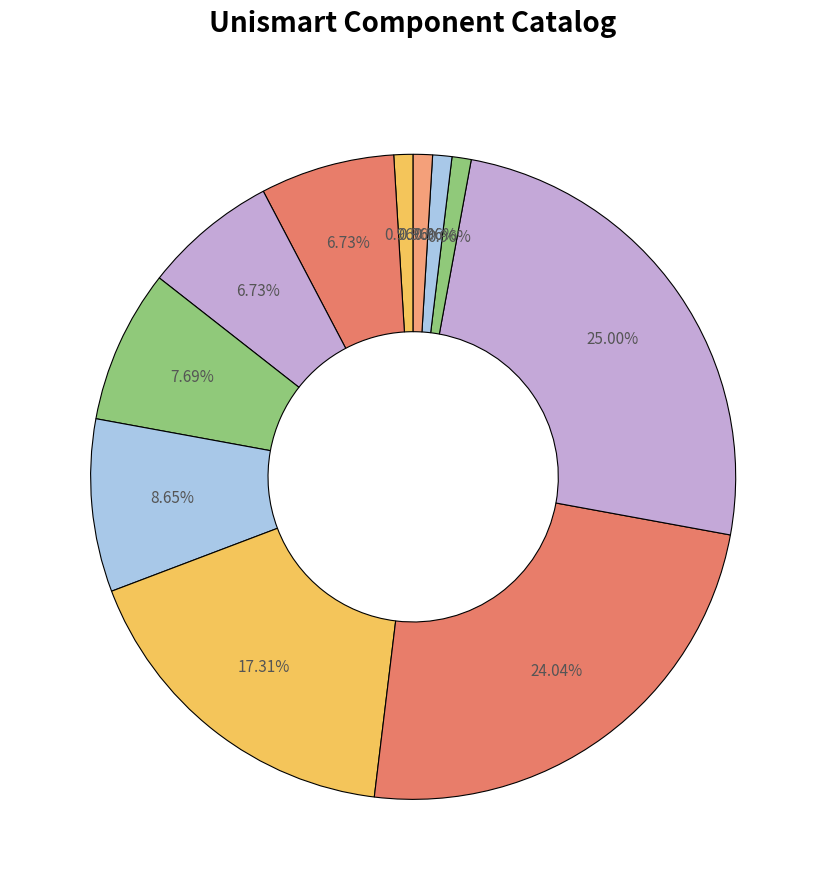

To the nearest percent, what is the average slice percentage?

9%